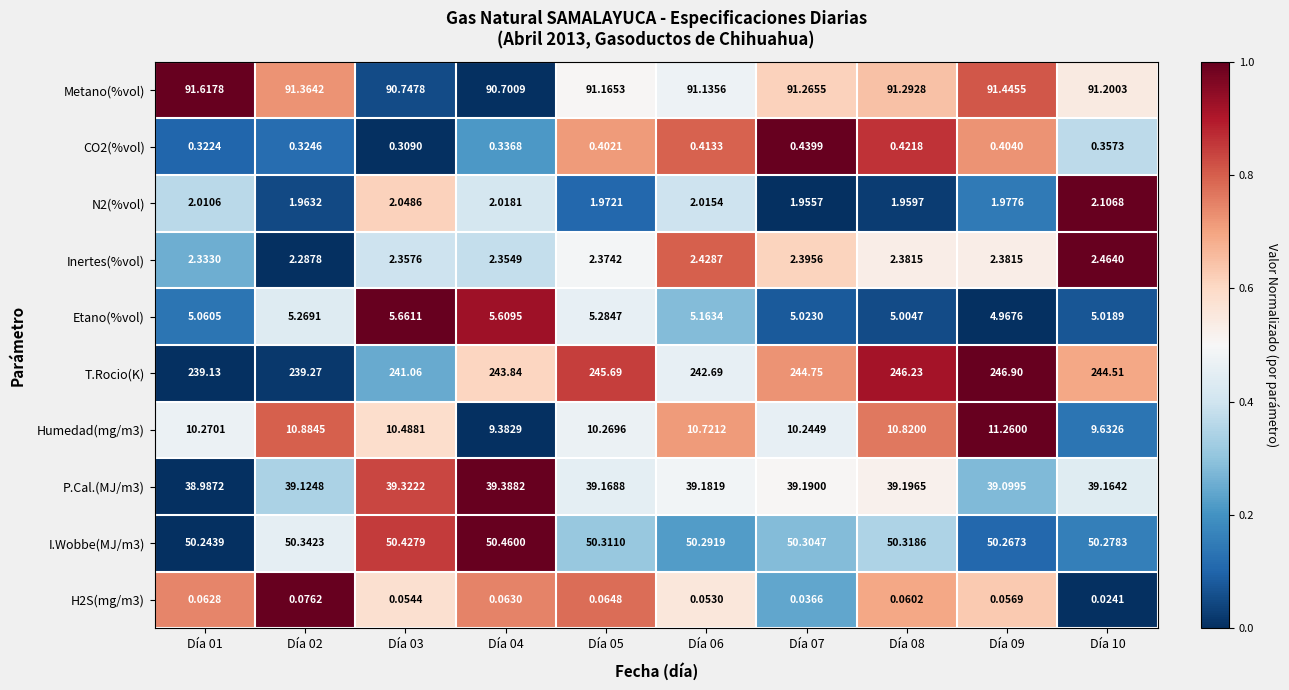

At which category is the sum across all series the highest?

Día 09